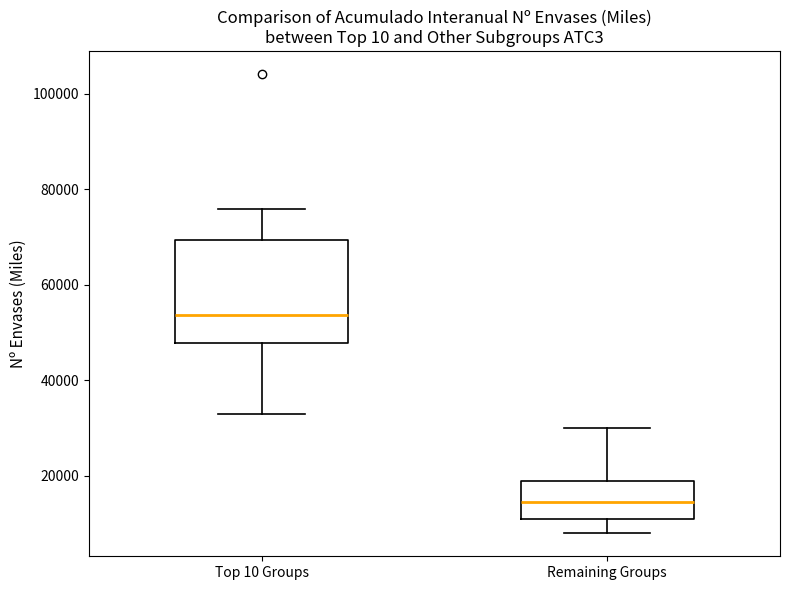

Where does the median line of the box for Remaining Groups sit on the y-axis? The values are not printed on the chart, so give them approximately, as read against the axis.

14000